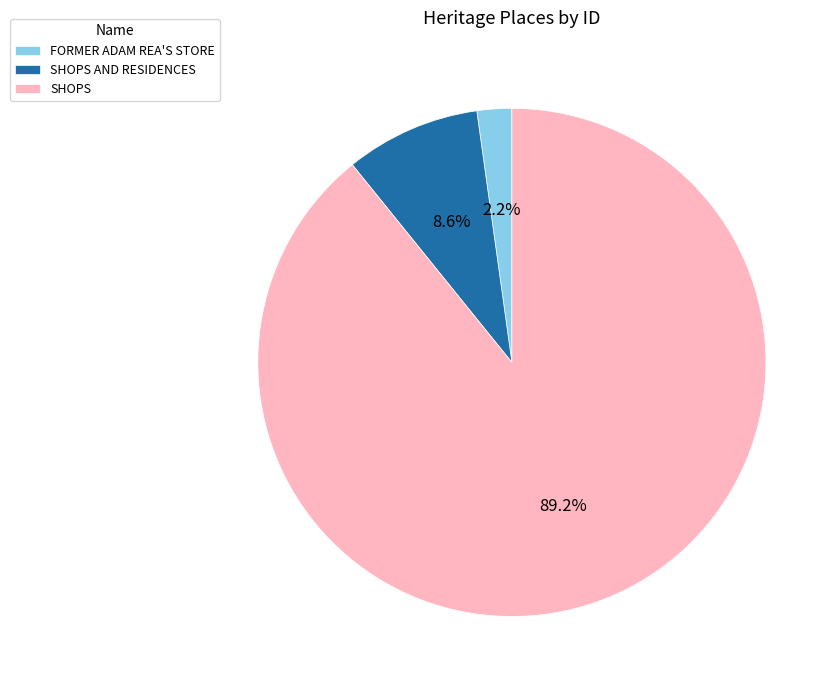

Rank the categories by value from highest to lowest.

SHOPS, SHOPS AND RESIDENCES, FORMER ADAM REA'S STORE